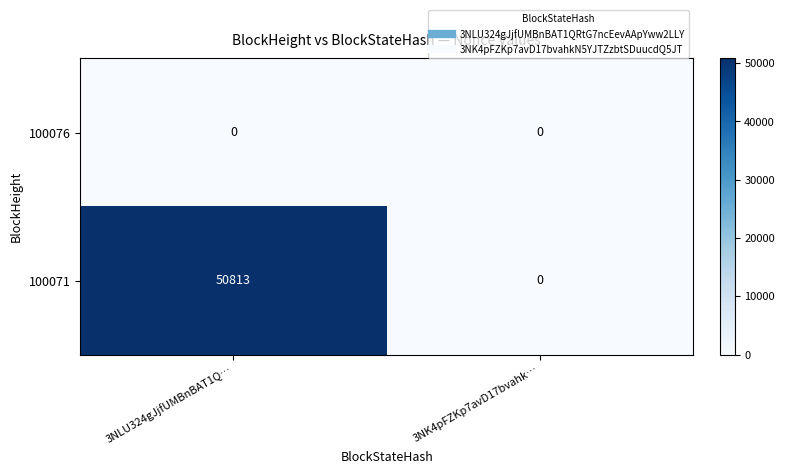

Count the number of categories in the chart.

2